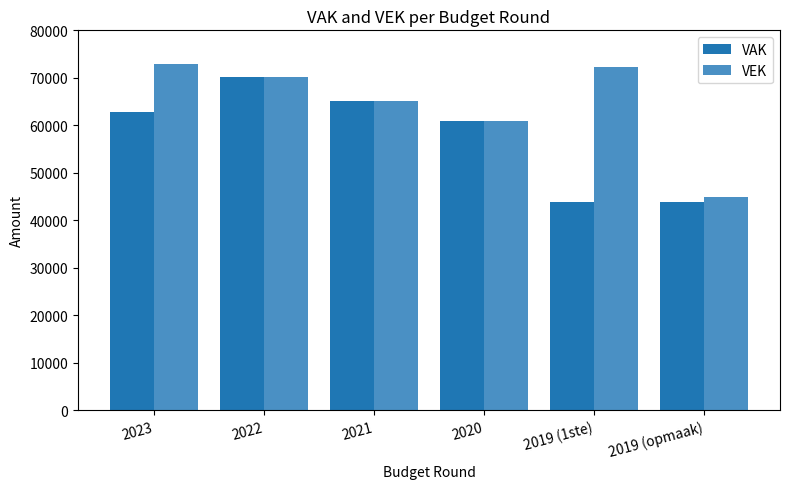

Which series changed the most between 2021 and 2019 (1ste)?

VAK